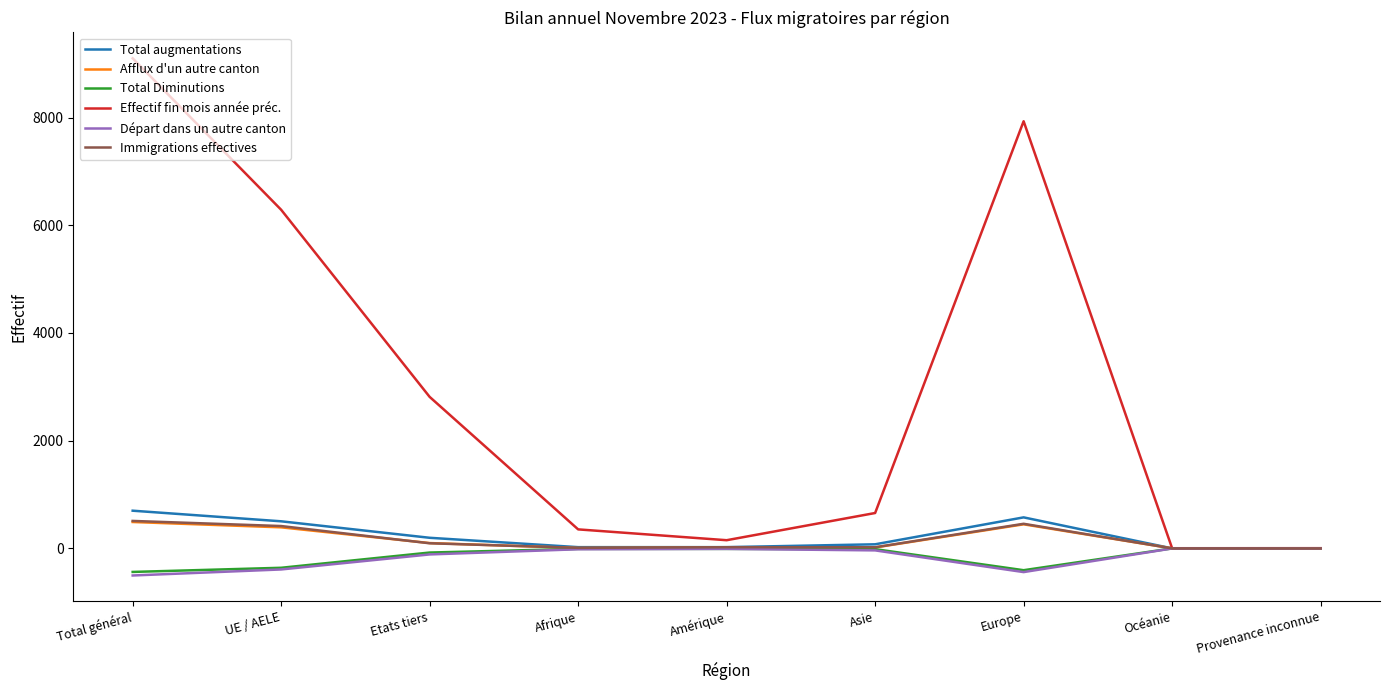

What is the approximate value of Total Diminutions at Asie?

-14